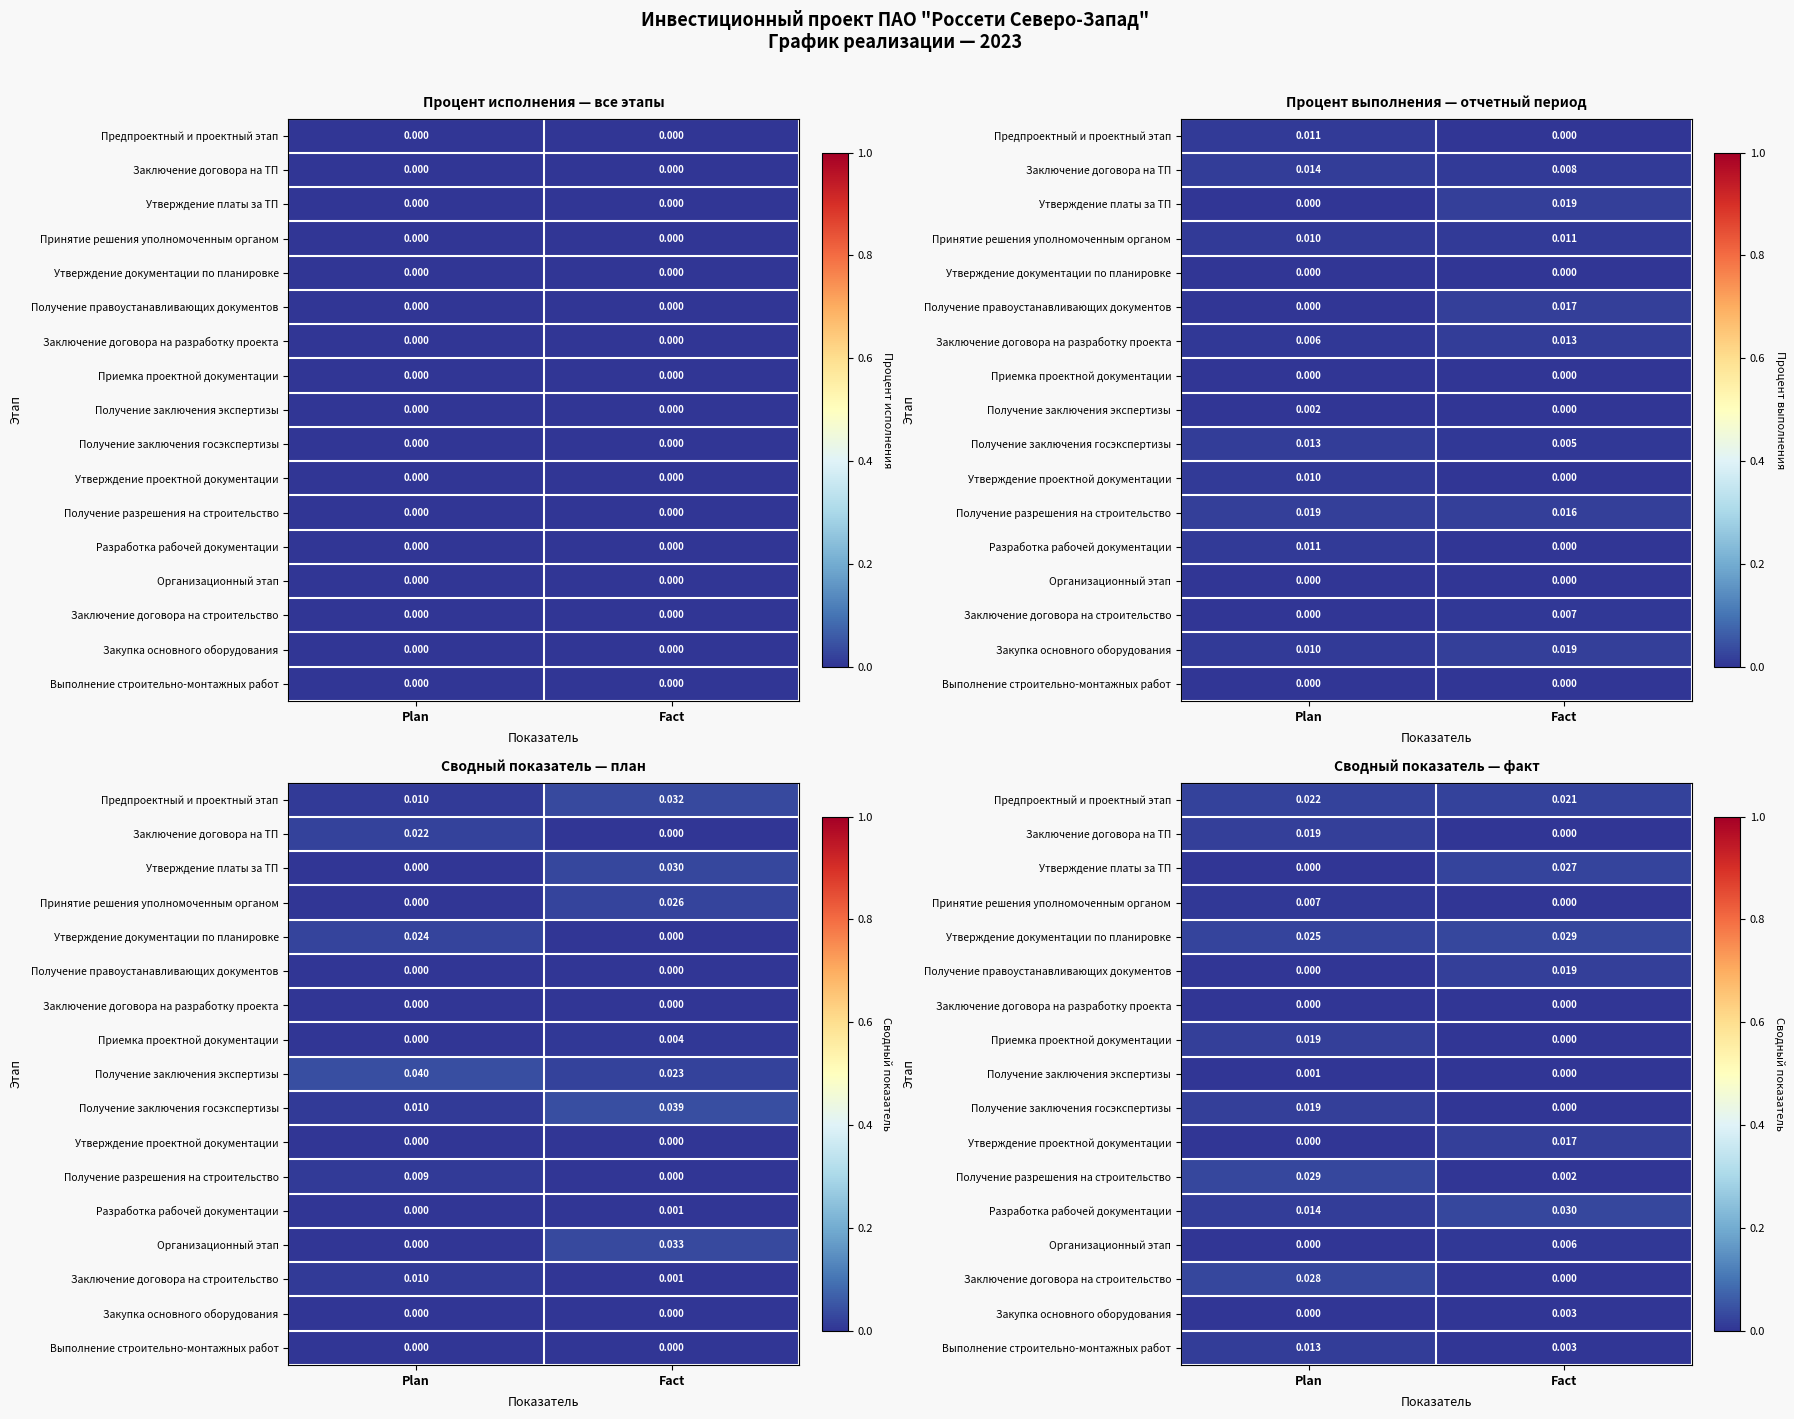

At which label does Заключение договора на разработку проекта reach its peak?

Plan